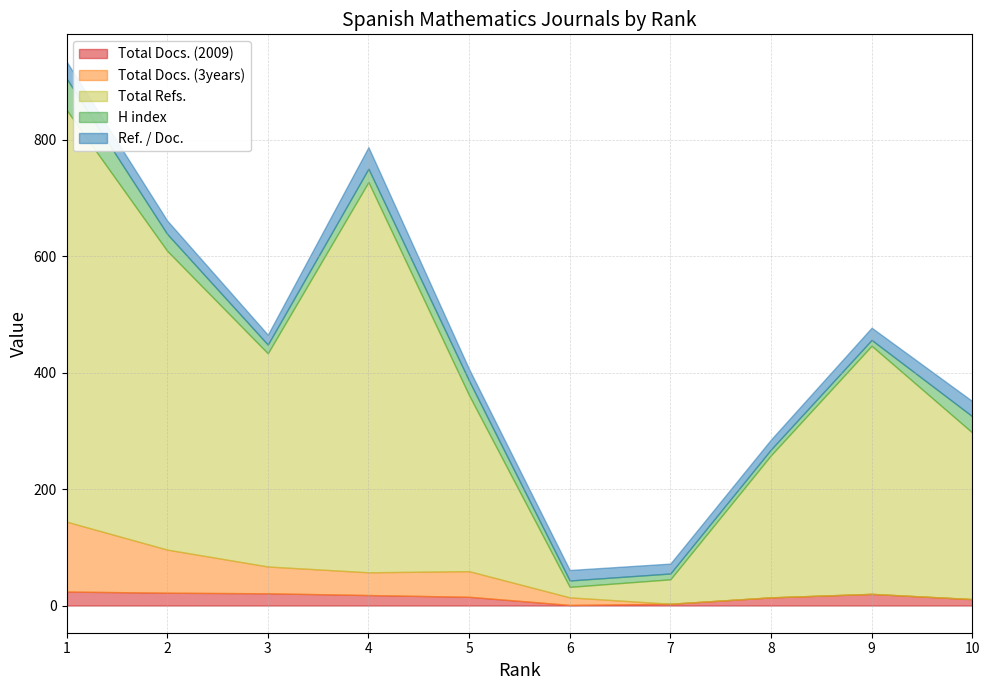

Which series changed the most between 1 and 2?

Total Refs.